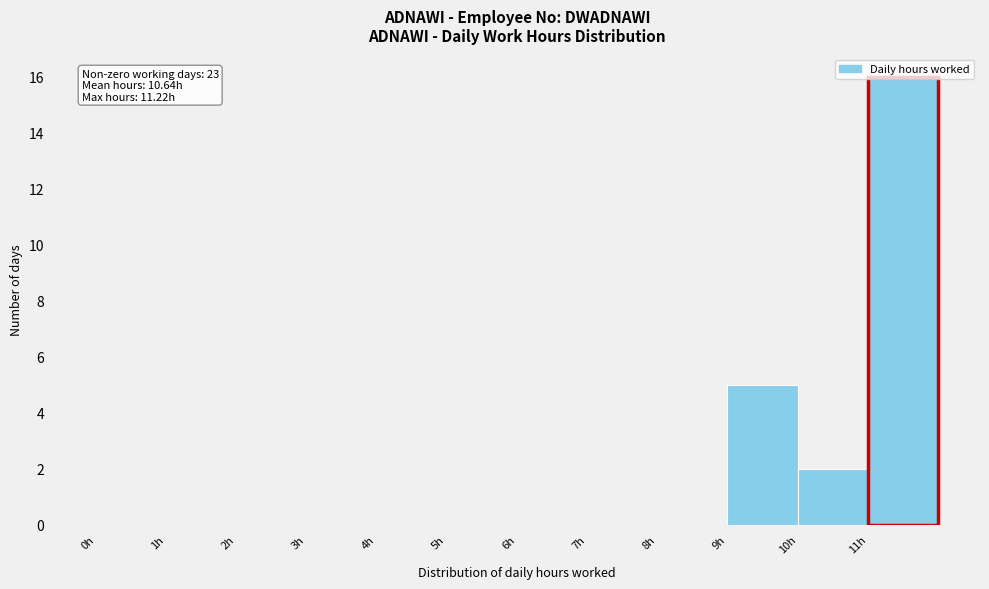

Over which range of the x-axis is the bar tallest?

11 to 12